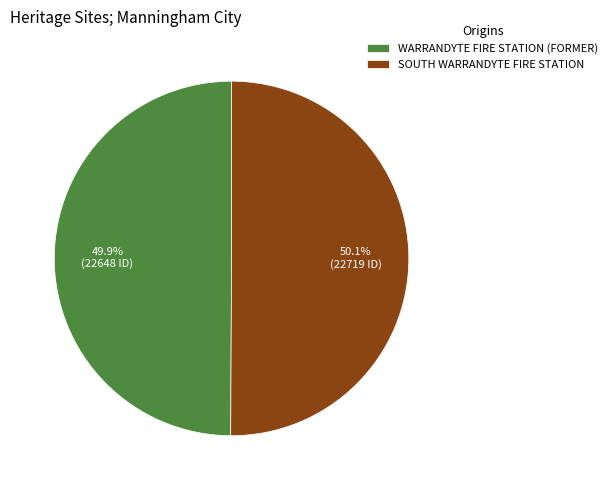

Does any single category account for the majority?

Yes